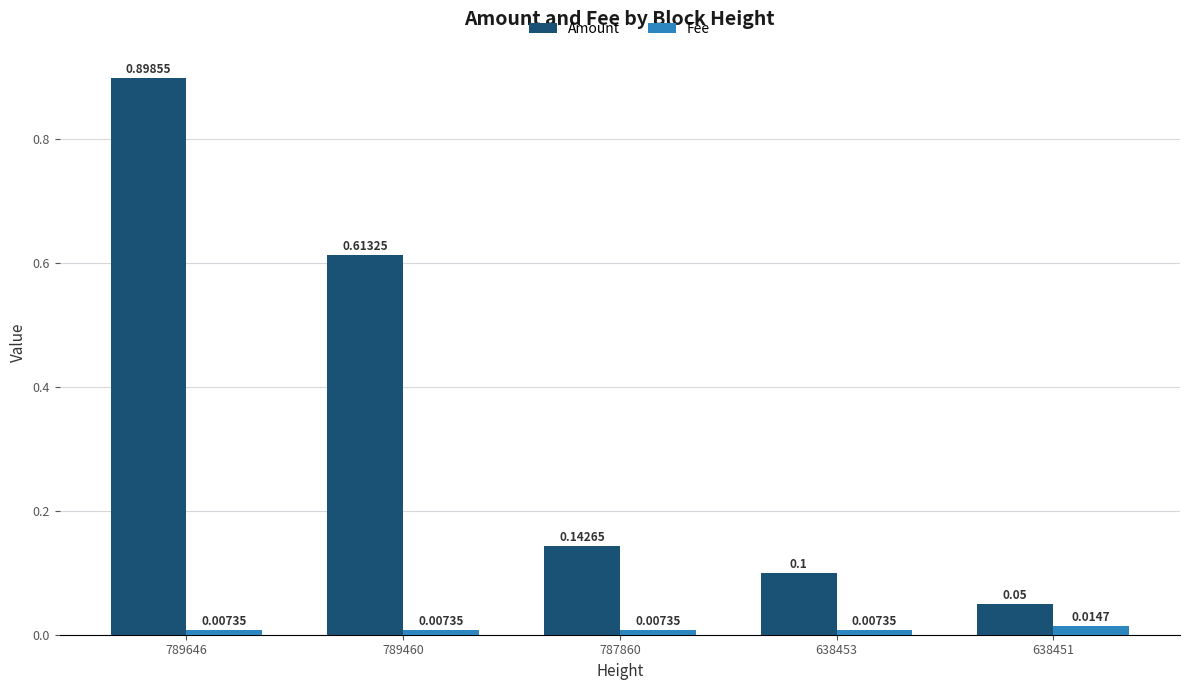

What is the difference between the maximum and second lowest values in the Amount series?

0.8